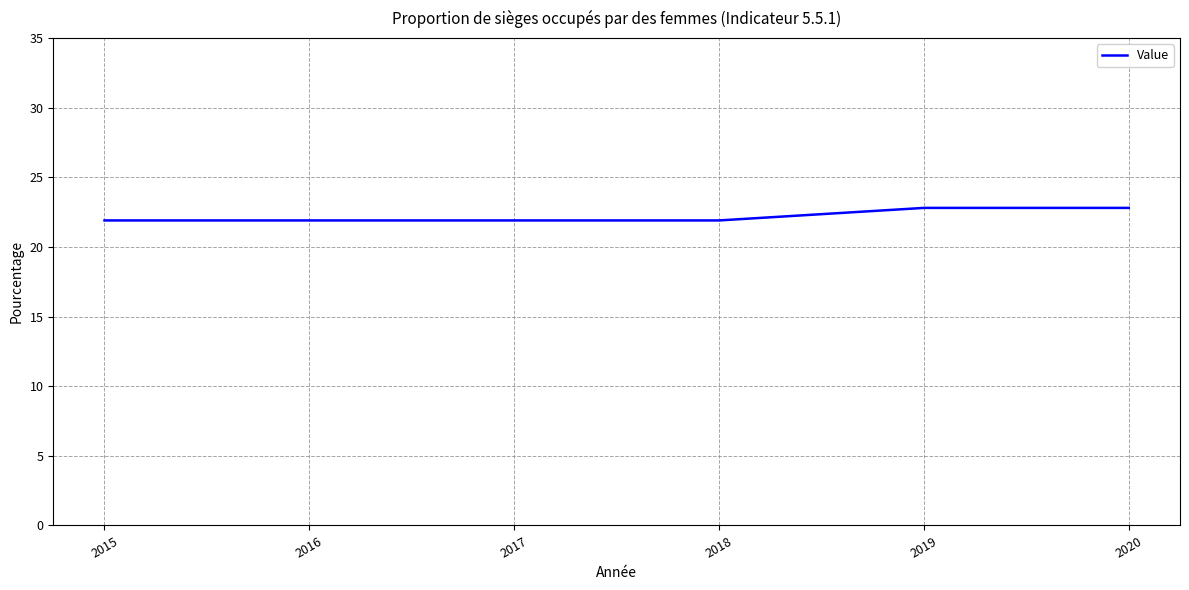

What value does the data have at 2019?

22.8